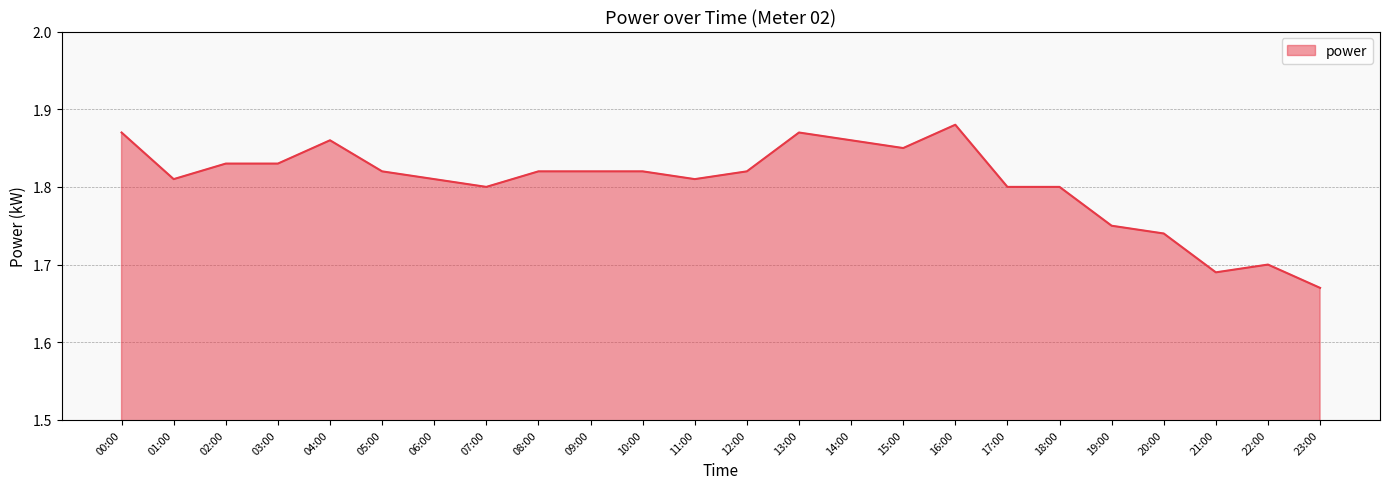

At which category does the chart reach its minimum across all series?

23:00